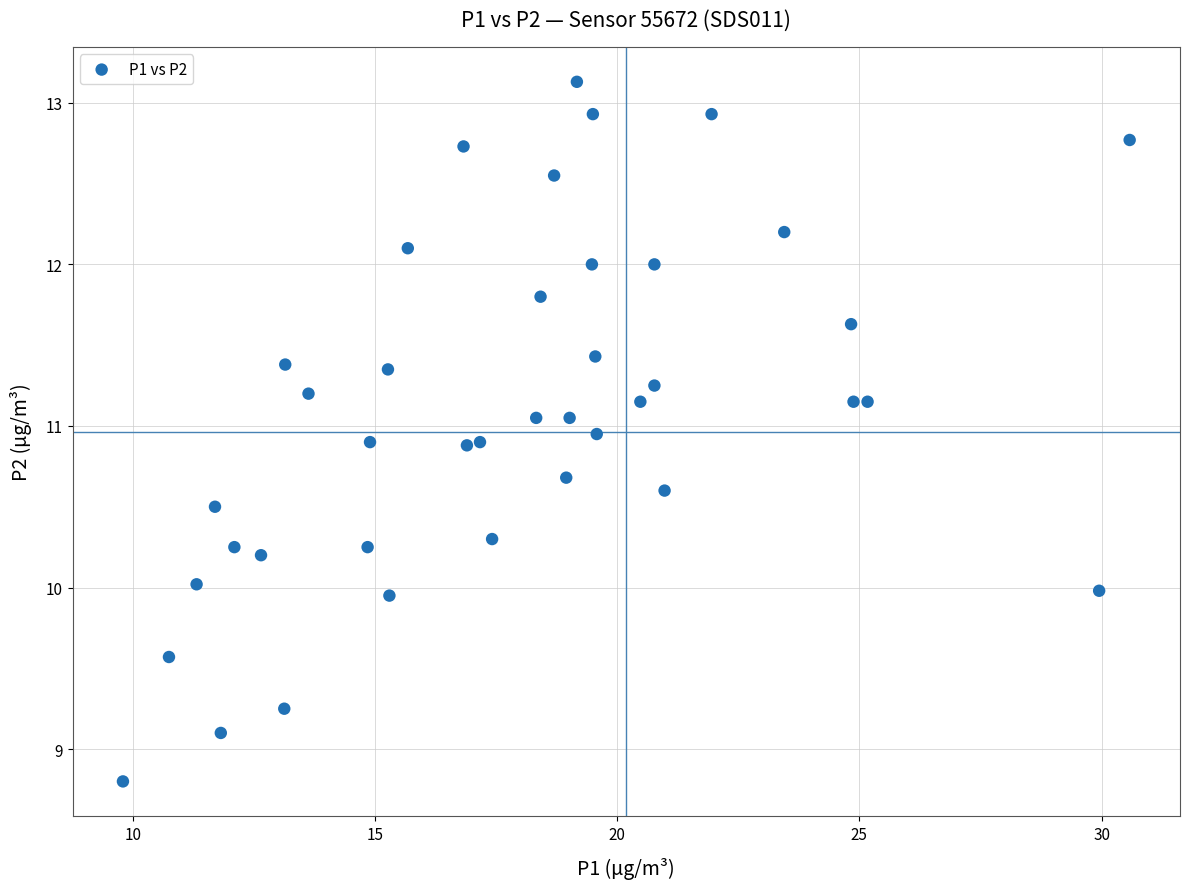

What is the range of Y values (max minus min)?

4.3